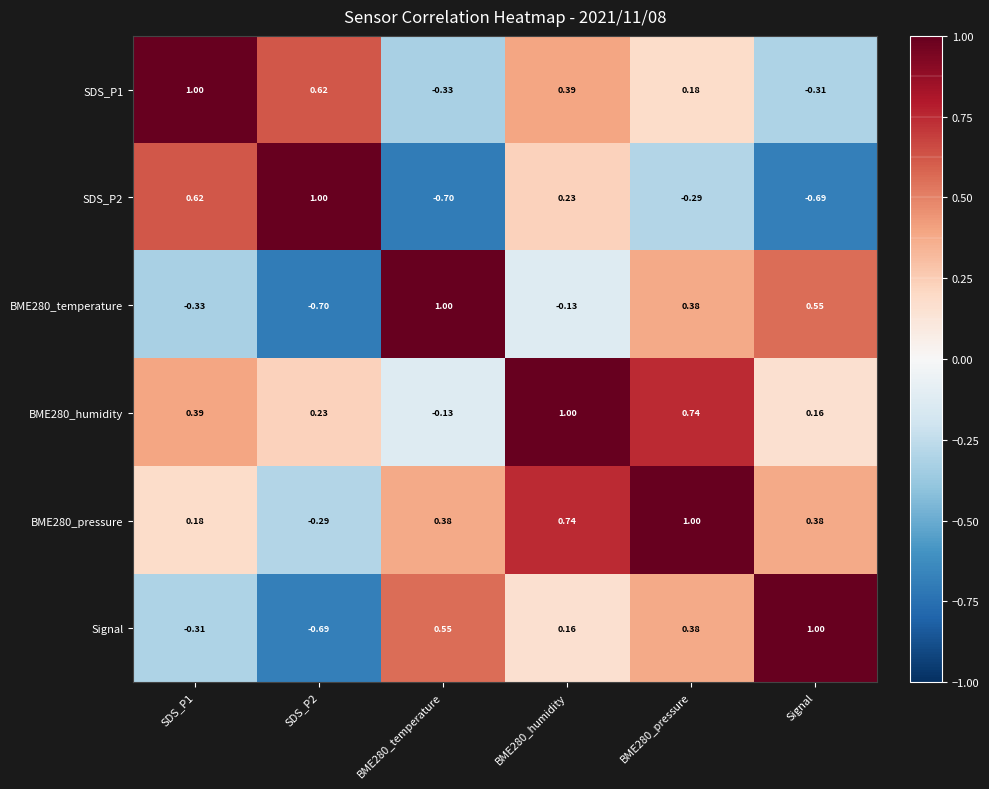

Is the value of SDS_P2 at BME280_humidity greater than the value of Signal at SDS_P1?

Yes